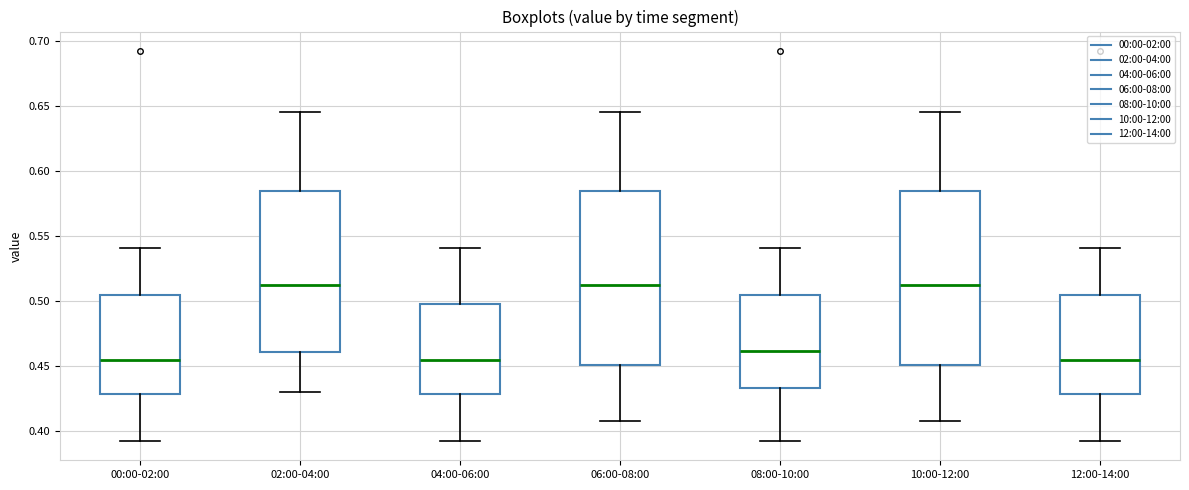

Reading left to right, transcribe this box plot: for each box, give where its median line is, the range the box spans, and where its two whiskers end, as read against the y-axis. The values are not printed on the chart, so give them approximately, as read against the axis.

00:00-02:00: median 0.455, box 0.430 to 0.505, whiskers 0.395 to 0.540
02:00-04:00: median 0.515, box 0.460 to 0.585, whiskers 0.430 to 0.645
04:00-06:00: median 0.455, box 0.430 to 0.500, whiskers 0.395 to 0.540
06:00-08:00: median 0.515, box 0.450 to 0.585, whiskers 0.410 to 0.645
08:00-10:00: median 0.460, box 0.435 to 0.505, whiskers 0.395 to 0.540
10:00-12:00: median 0.515, box 0.450 to 0.585, whiskers 0.410 to 0.645
12:00-14:00: median 0.455, box 0.430 to 0.505, whiskers 0.395 to 0.540